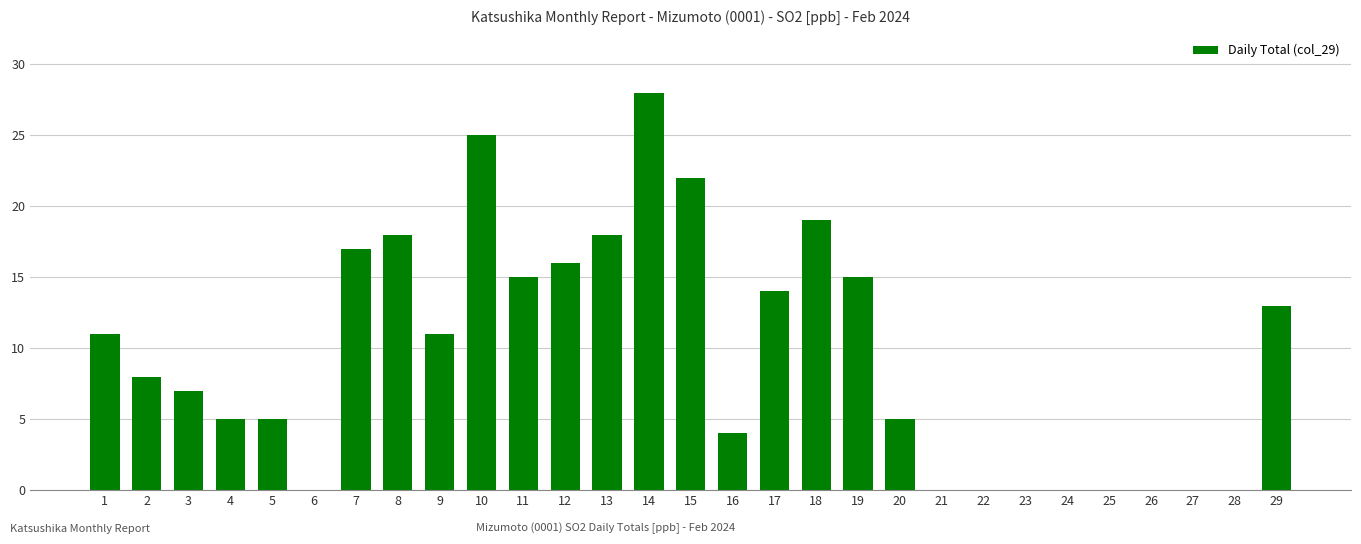

Reading left to right, what are all the values shown in this chart?

1=11	2=8	3=7	4=5	5=5	6=0	7=17	8=18	9=11	10=25	11=15	12=16	13=18	14=28	15=22	16=4	17=14	18=19	19=15	20=5	21=0	22=0	23=0	24=0	25=0	26=0	27=0	28=0	29=13